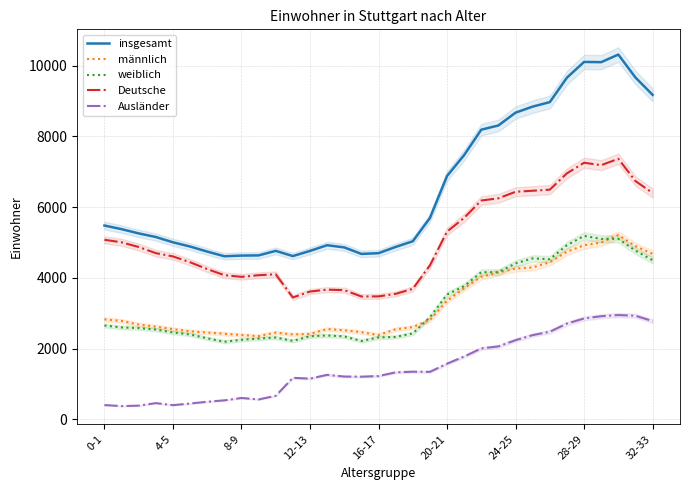

True or false: weiblich and Ausländer cross at least once.

False